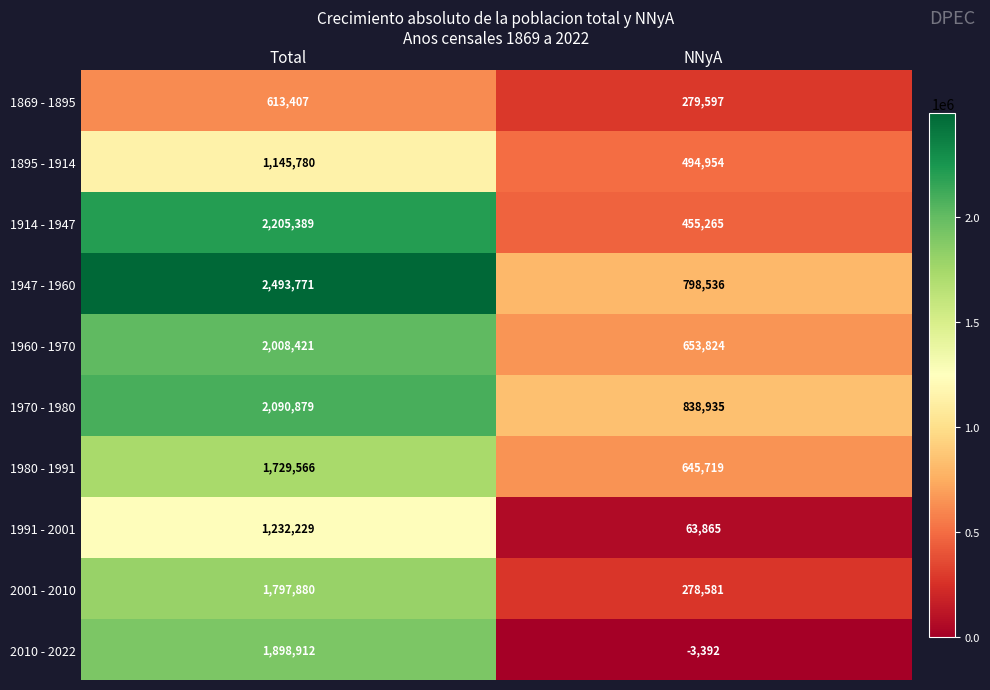

List the series in order of their peak value, highest first.

1947 - 1960, 1914 - 1947, 1970 - 1980, 1960 - 1970, 2010 - 2022, 2001 - 2010, 1980 - 1991, 1991 - 2001, 1895 - 1914, 1869 - 1895